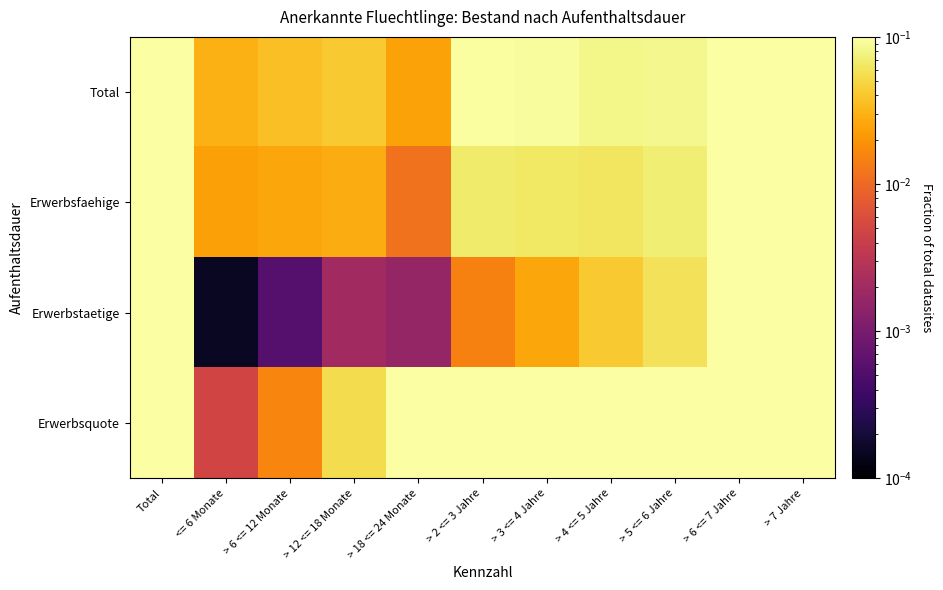

Rank the series at > 3 <= 4 Jahre from highest to lowest value.

Erwerbsquote, Total, Erwerbsfaehige, Erwerbstaetige